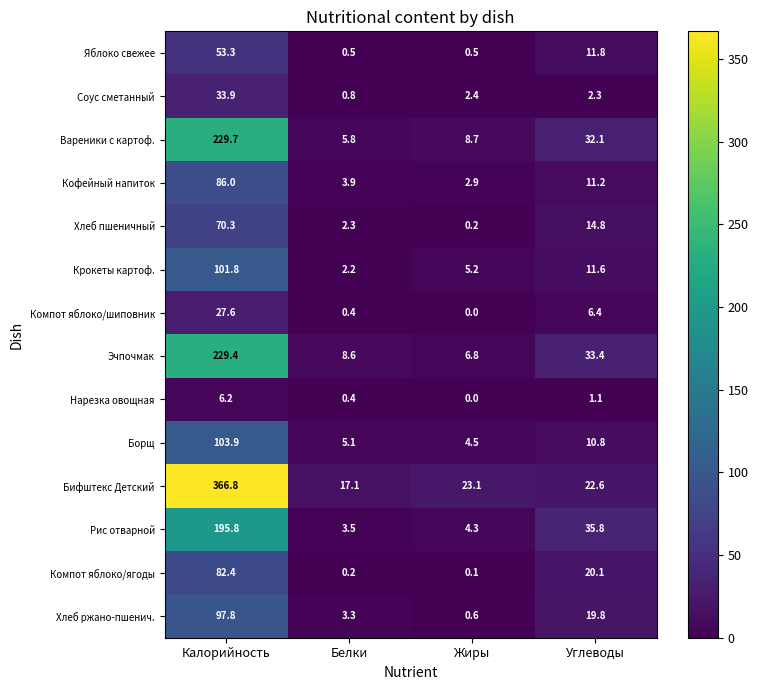

What is the difference between the Эчпочмак values at Белки and Углеводы?

24.8